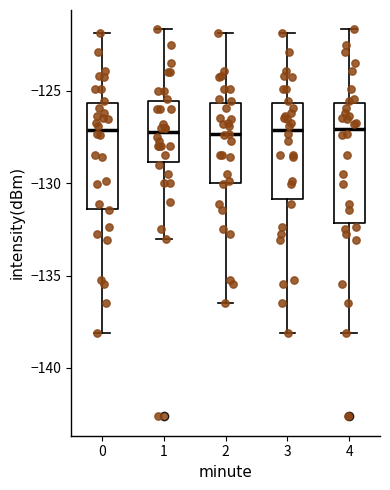

Reading left to right, transcribe this box plot: for each box, give where its median line is, the range the box spans, and where its two whiskers end, as read against the y-axis. The values are not printed on the chart, so give them approximately, as read against the axis.

0: median -127.0, box -131.5 to -125.5, whiskers -138.0 to -122.0
1: median -127.0, box -129.0 to -125.5, whiskers -133.0 to -121.5
2: median -127.5, box -130.0 to -125.5, whiskers -136.5 to -122.0
3: median -127.0, box -131.0 to -125.5, whiskers -138.0 to -122.0
4: median -127.0, box -132.0 to -125.5, whiskers -138.0 to -121.5